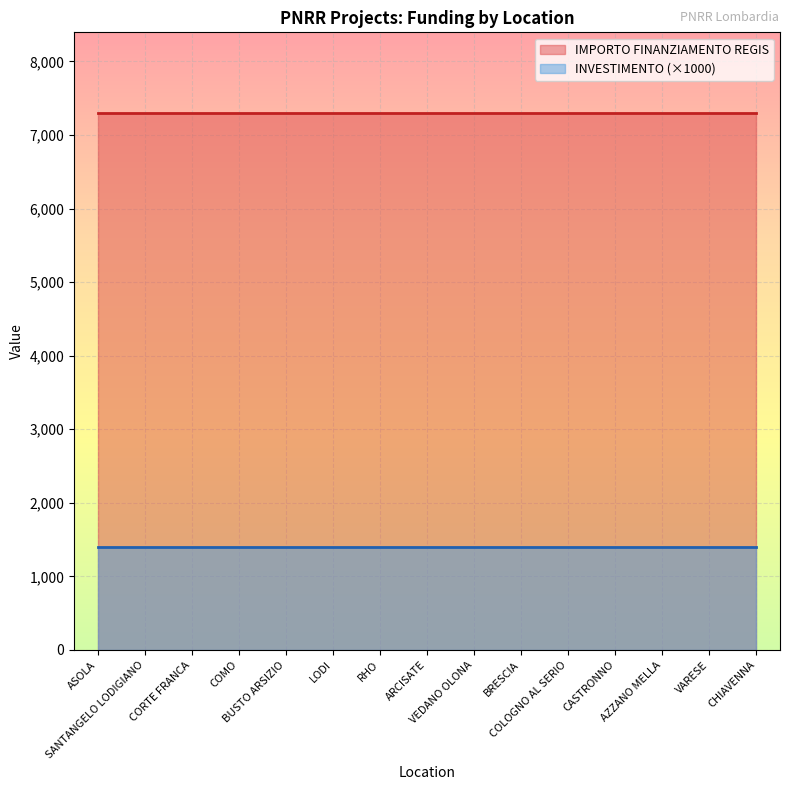

What is the value of the Count per Investment point at the 15th from the left?

1.4